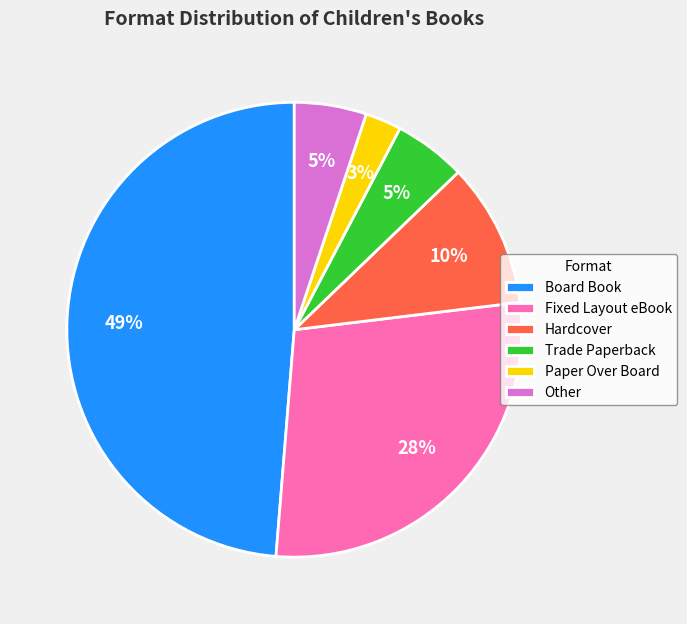

What percentage is the Trade Paperback slice, to the nearest percent?

5%